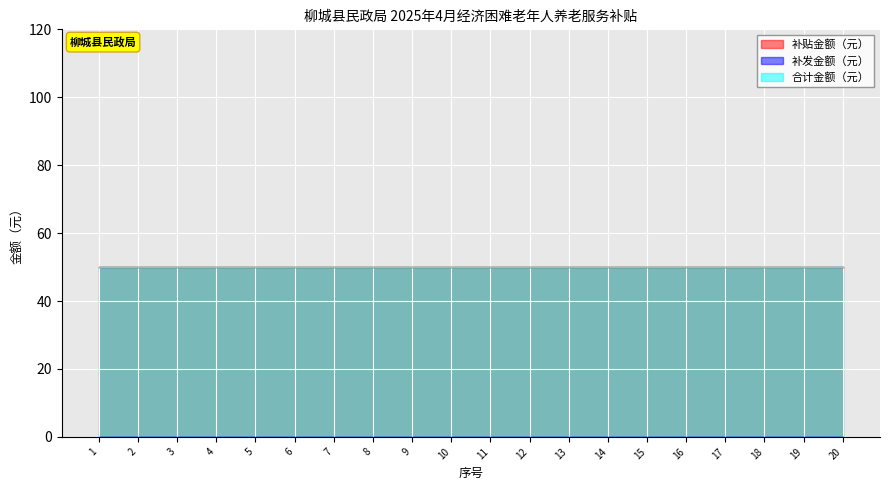

True or false: 补贴金额（元） and 补发金额（元） intersect in this chart.

False